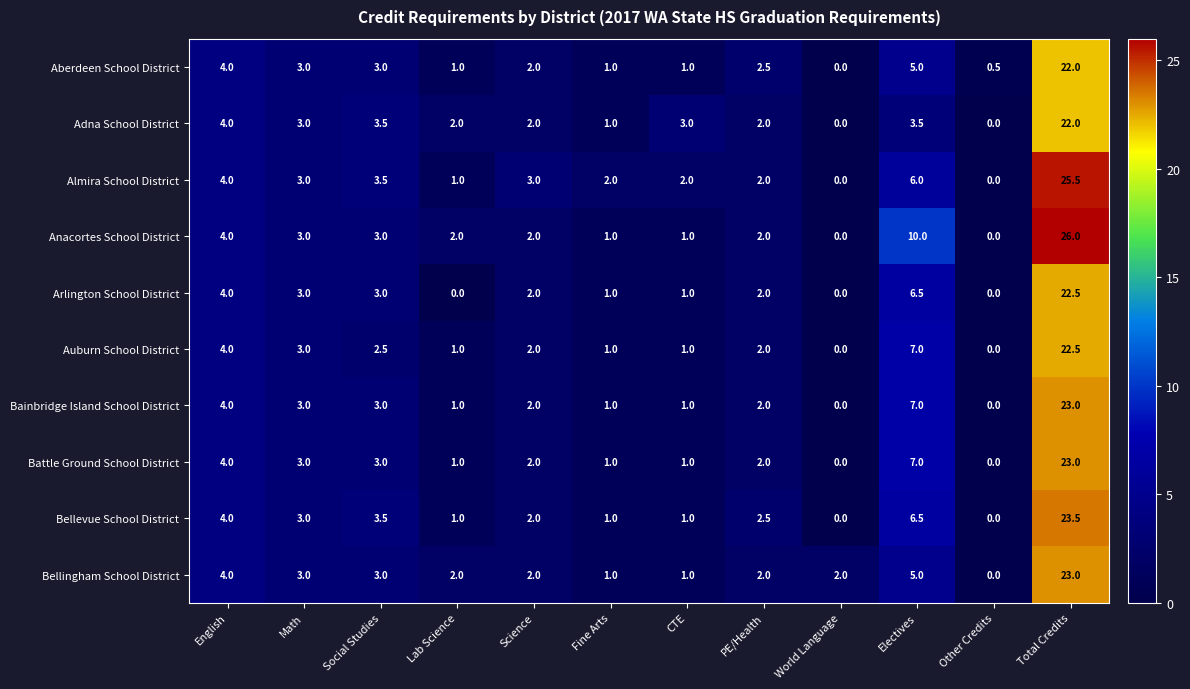

What is the difference between the highest and lowest values at Fine Arts?

1.0